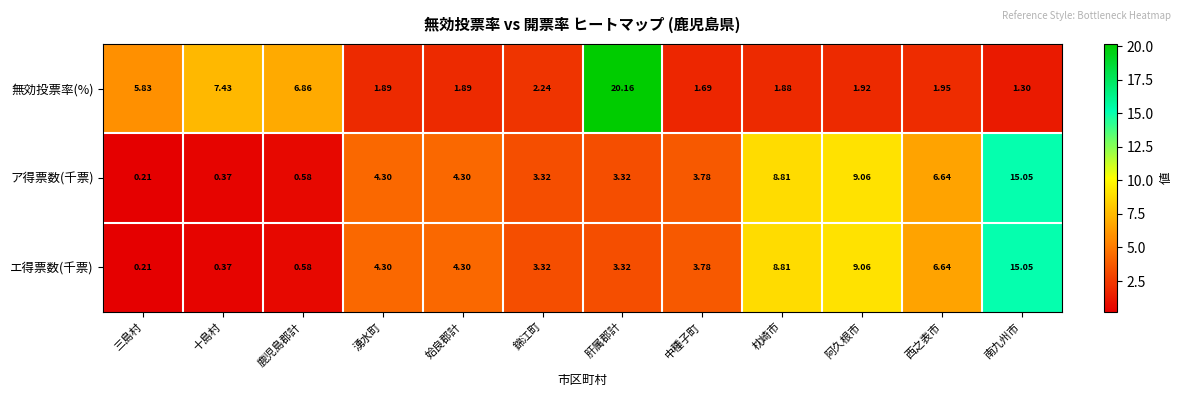

What is the difference between the highest and lowest values at 錦江町?

1.1